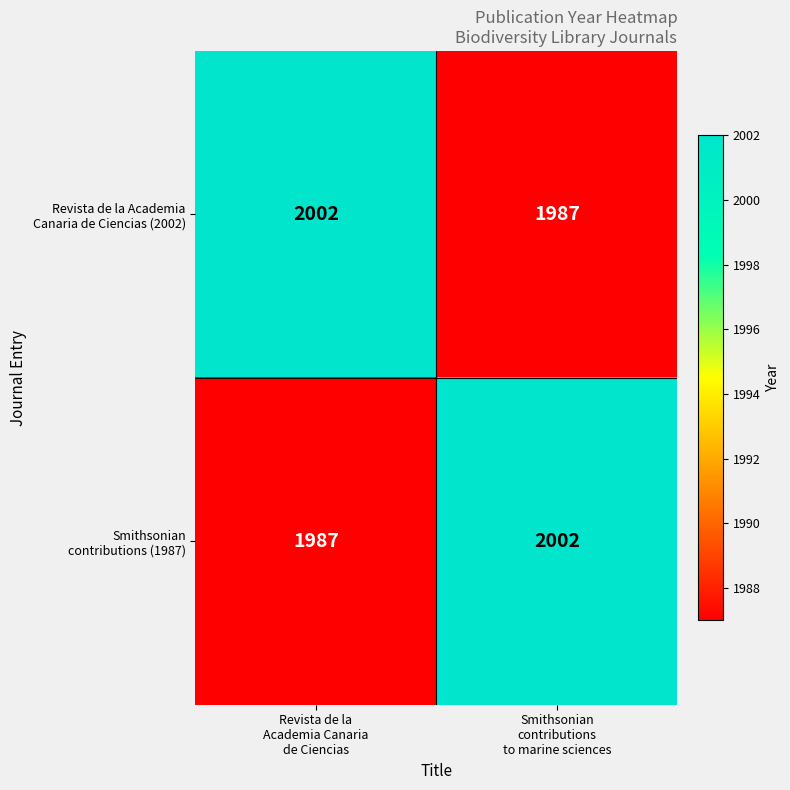

Count the Smithsonian contributions (1987) values in the range 1987 to 2002.

2